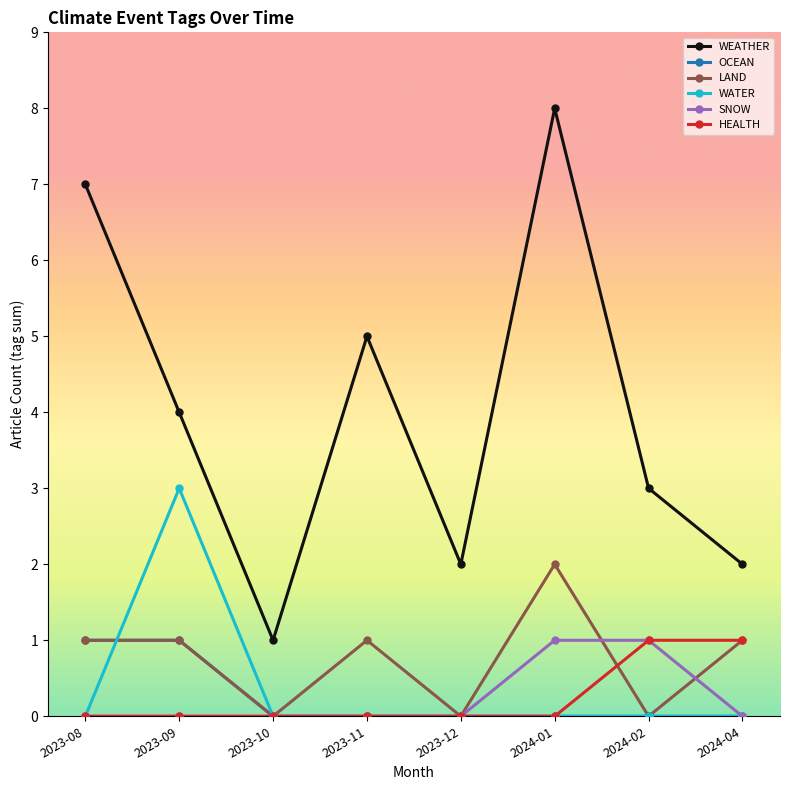

In WEATHER, how many points are lower than both neighbors (excluding endpoints)?

2